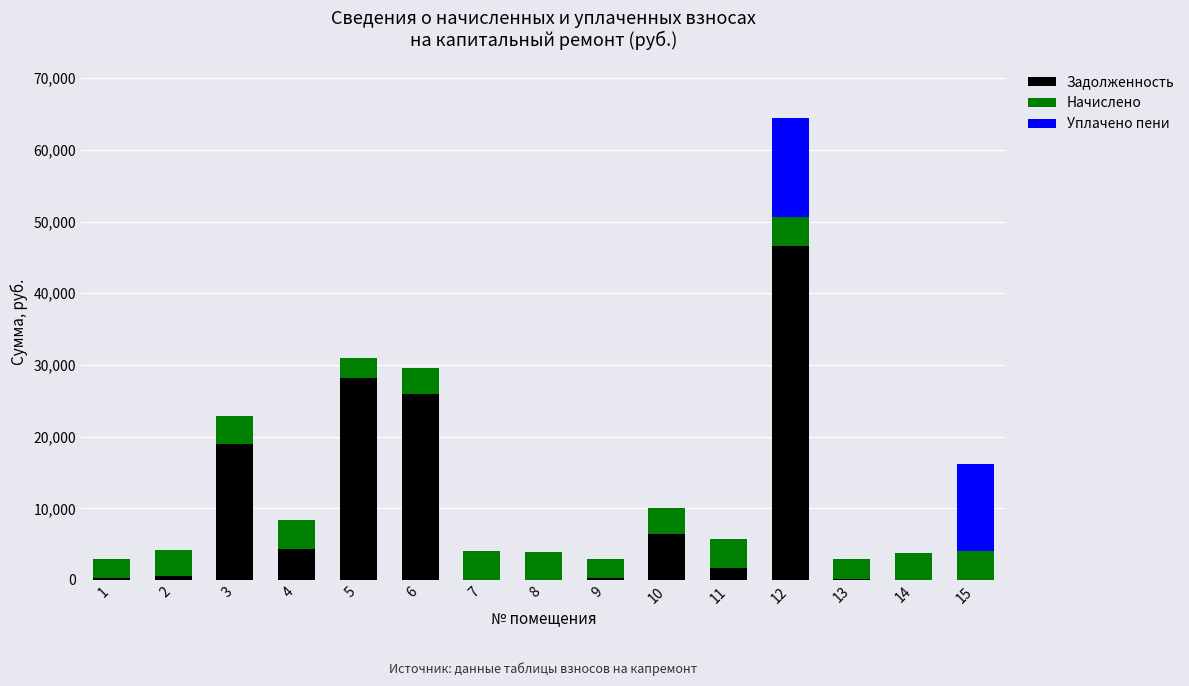

How many categories are shown in the chart?

15